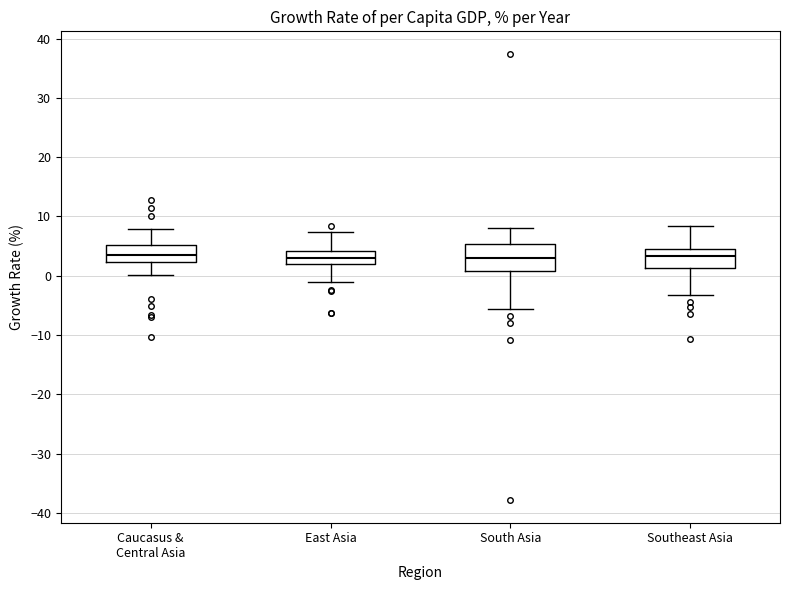

Reading left to right, transcribe this box plot: for each box, give where its median line is, the range the box spans, and where its two whiskers end, as read against the y-axis. The values are not printed on the chart, so give them approximately, as read against the axis.

Caucasus & Central Asia: median 4, box 2 to 5, whiskers 0 to 8
East Asia: median 3, box 2 to 4, whiskers -1 to 7
South Asia: median 3, box 1 to 5, whiskers -6 to 8
Southeast Asia: median 3, box 1 to 5, whiskers -3 to 8